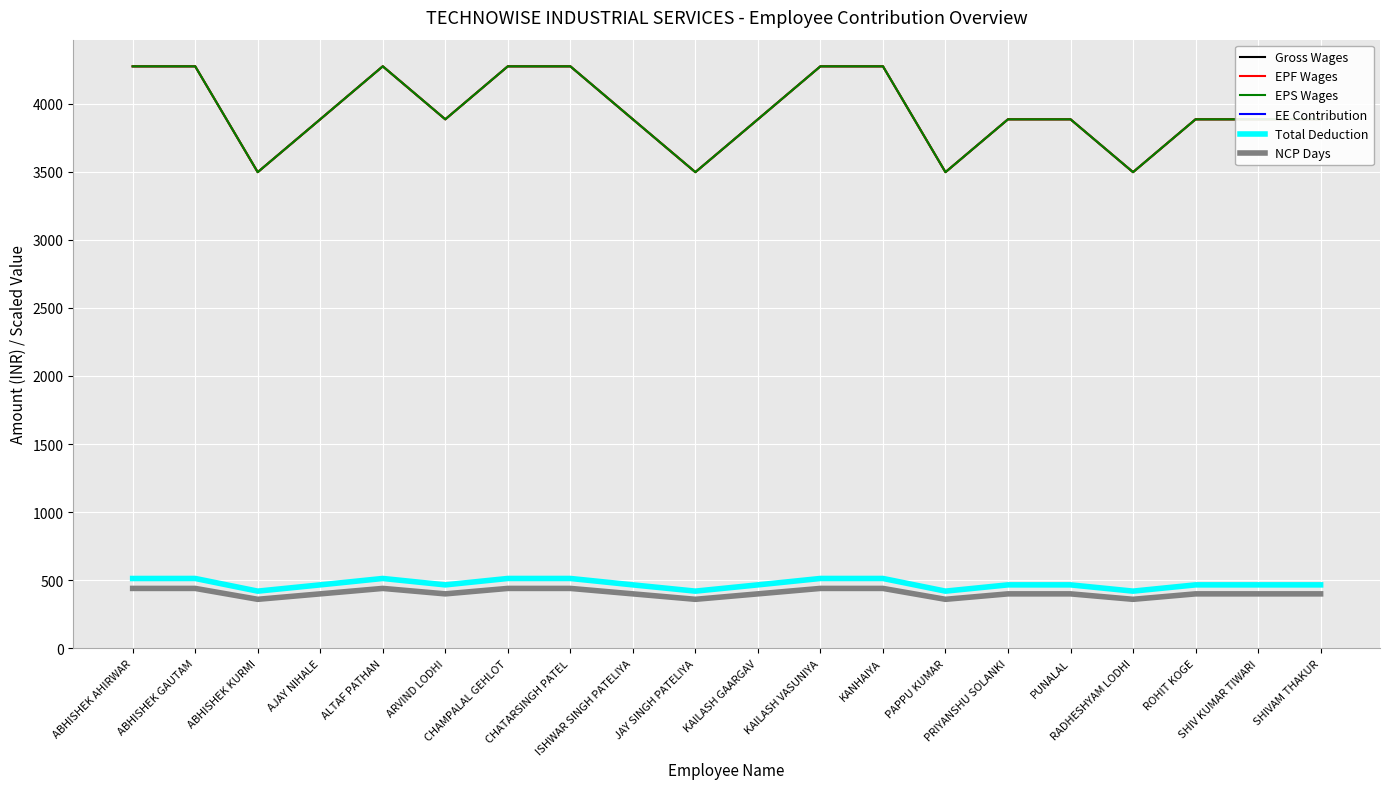

Which category has the highest value in the EE Contribution series?

ABHISHEK GAUTAM